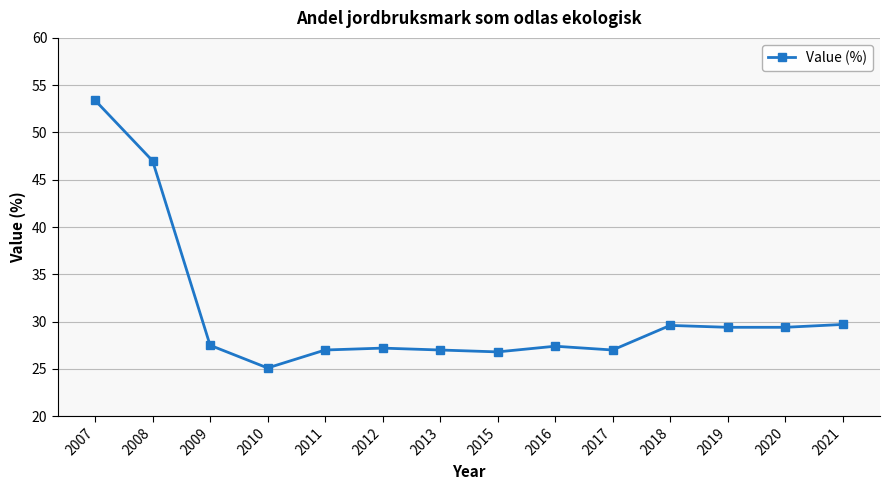

What is the difference between the maximum and second lowest values?

26.6